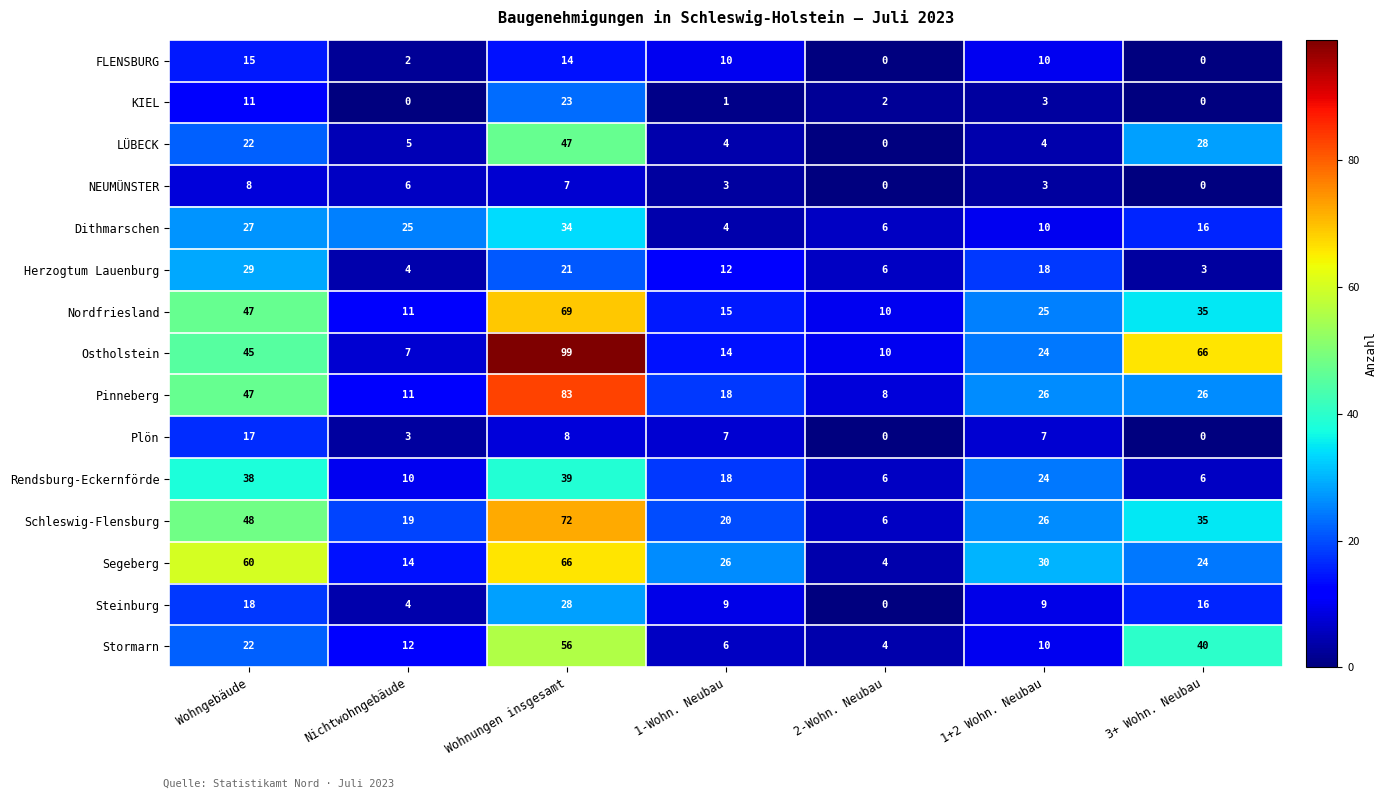

What is the total value across all series at Wohngebäude?

454